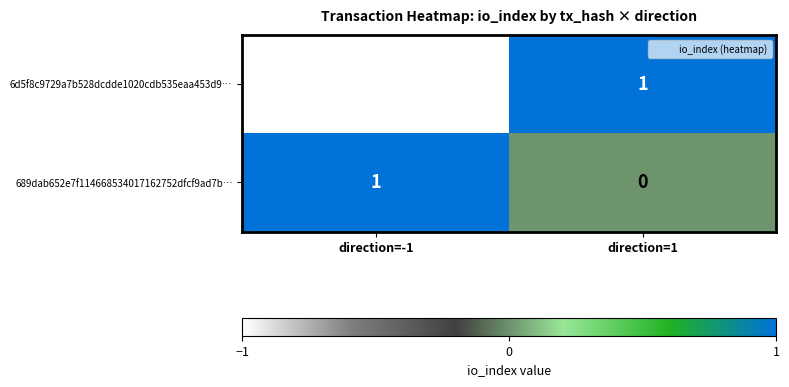

At which category is the sum across all series the highest?

direction=1